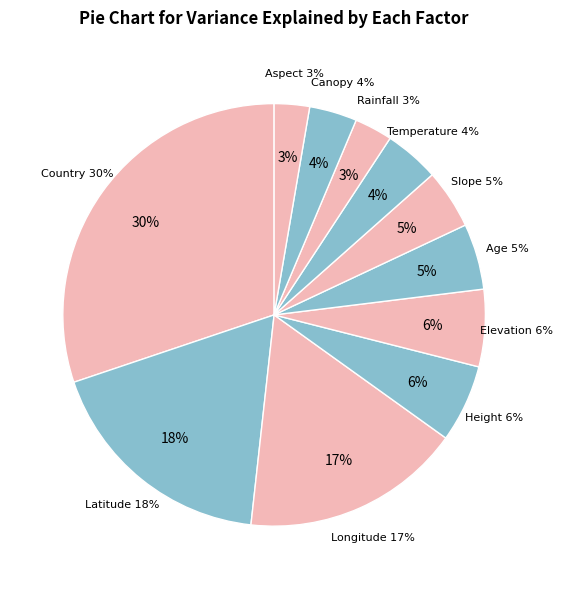

How much of the chart is everything except Latitude?

81.9%